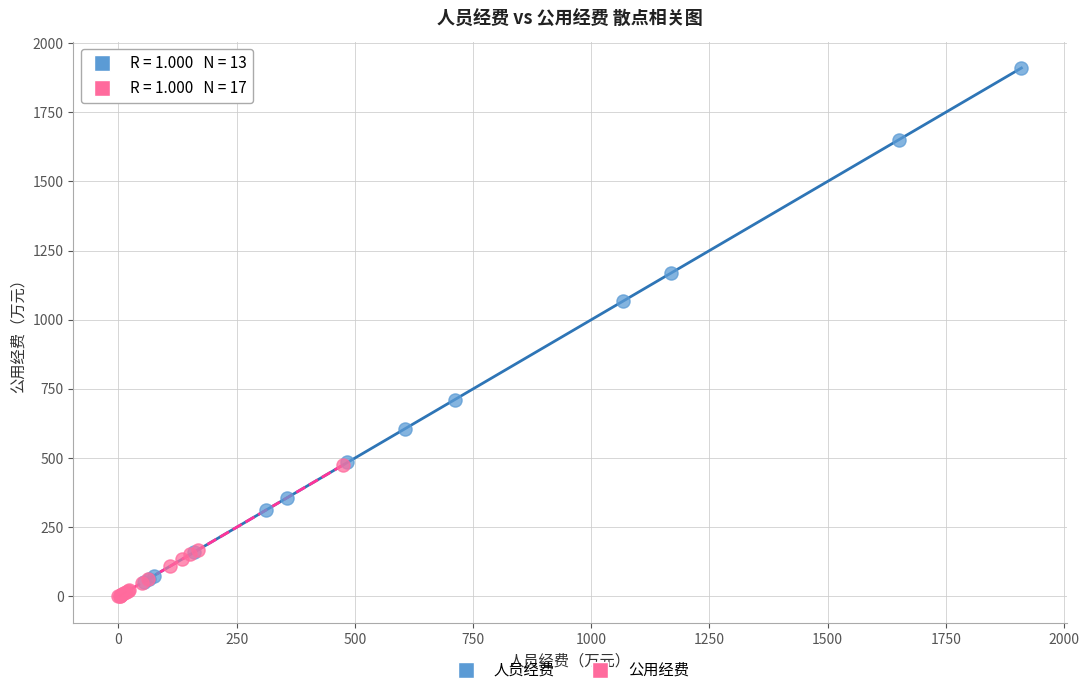

Which series has the widest spread of Y values?

人员经费